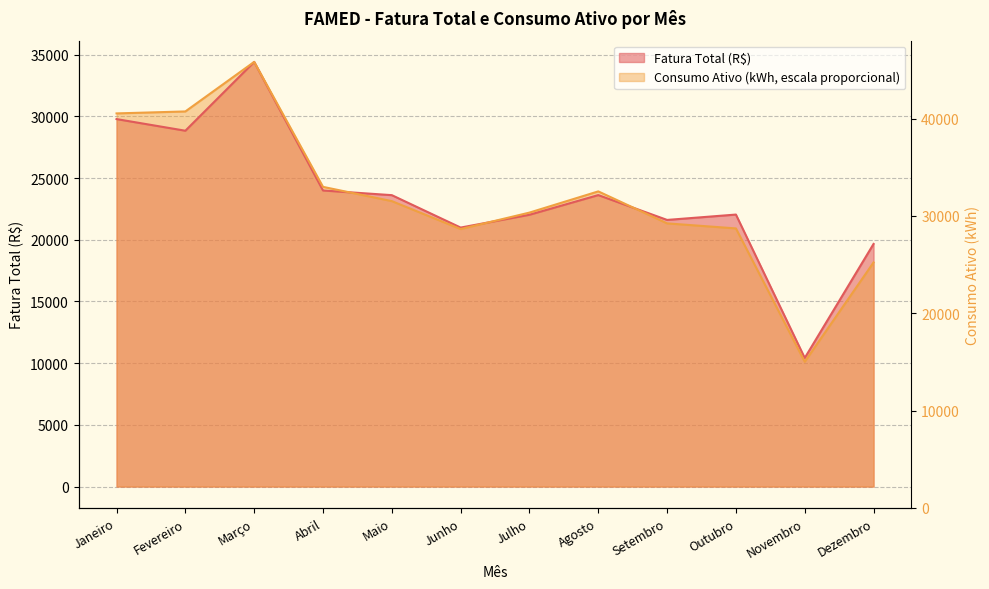

What position from the left is Novembro?

11